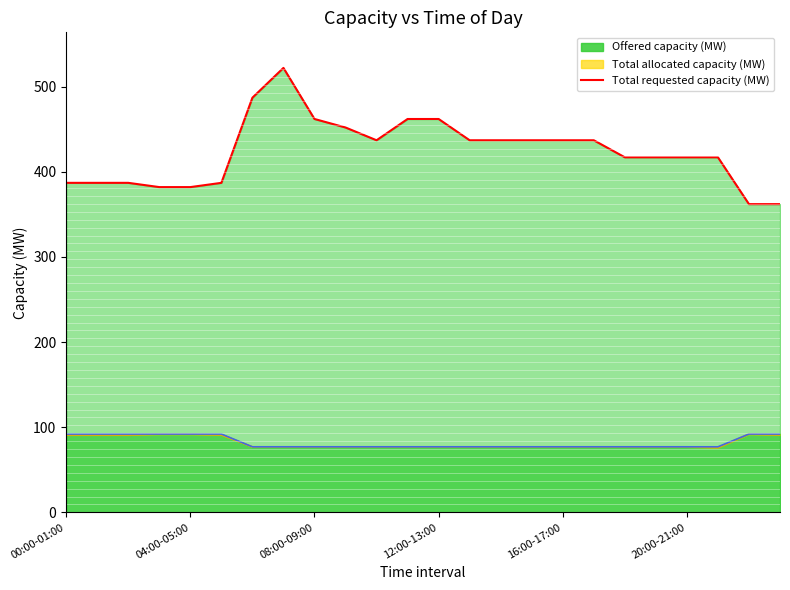

Count the number of values greater than 437.

6